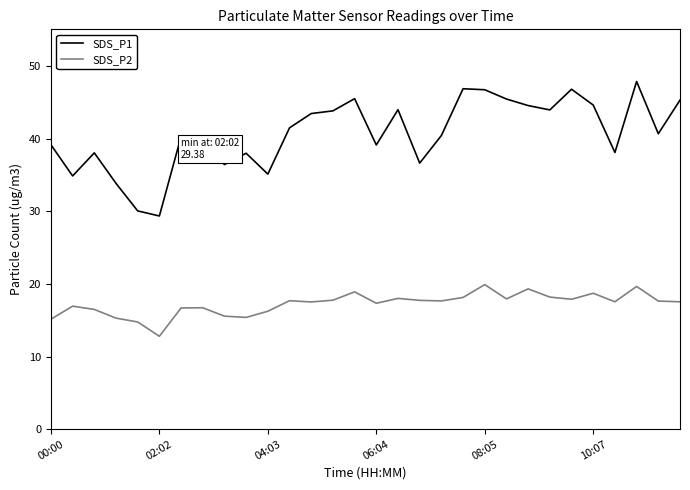

Which series has the largest range (max minus min)?

SDS_P1